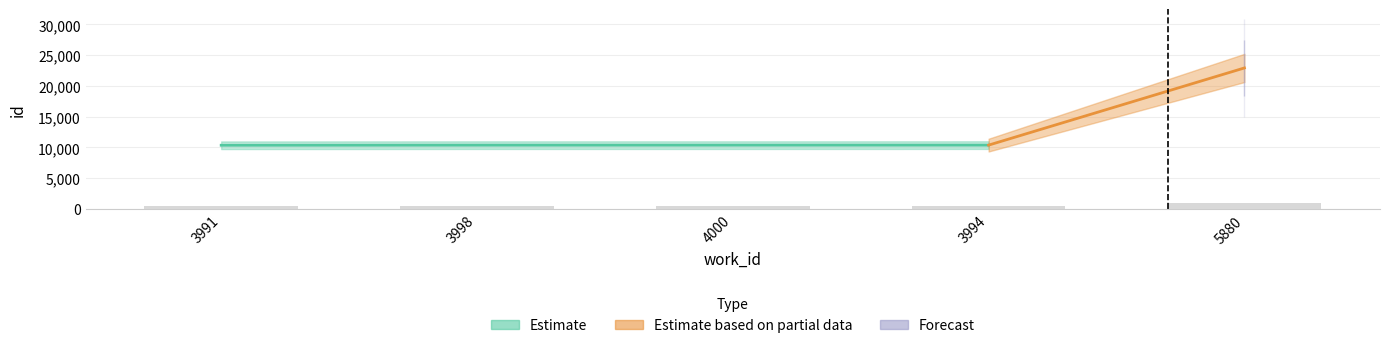

Reading left to right, what are all the values shown in this chart?

Estimate: 3991=10363	3998=10379	4000=10381	3994=10385	5880=22926
Estimate based on partial data: 3991=10363	3998=10379	4000=10381	3994=10385	5880=22926
Forecast: 3991=10363	3998=10379	4000=10381	3994=10385	5880=22926